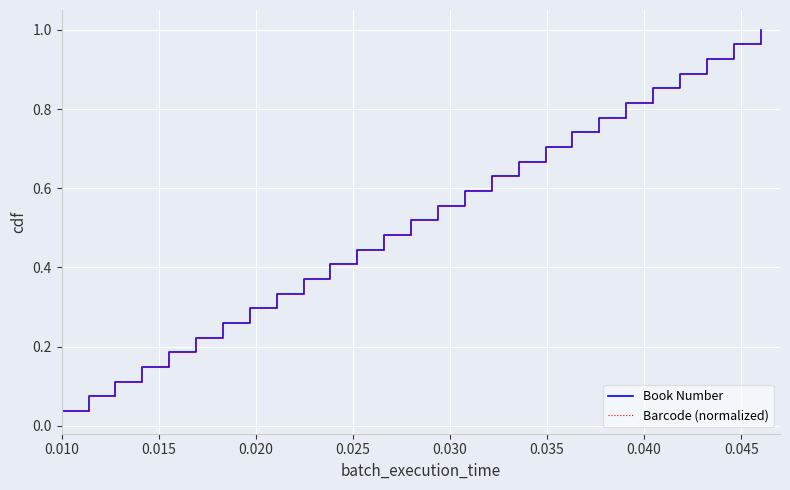

Does the chart display data point markers on the line(s)?

No